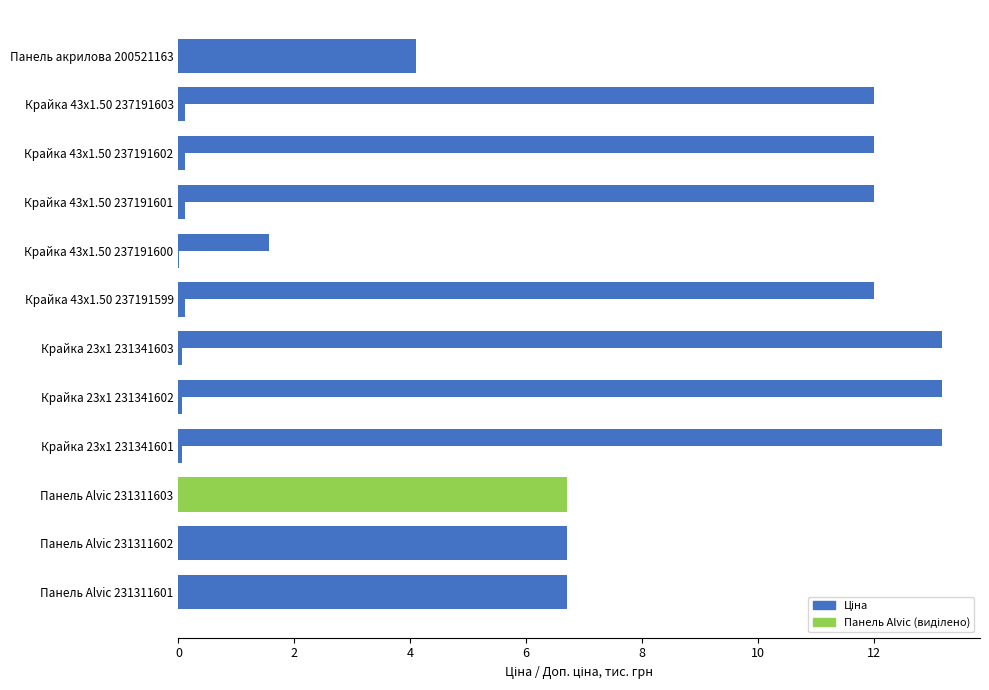

Reading left to right, transcribe all the data shown in this chart.

Ціна: 4.1	0.1	0.1	0.1	0.0	0.1	0.1	0.1	0.1	6.7	6.7	6.7
Доп. ціна: 4.1	12.0	12.0	12.0	1.6	12.0	13.2	13.2	13.2	6.7	6.7	6.7